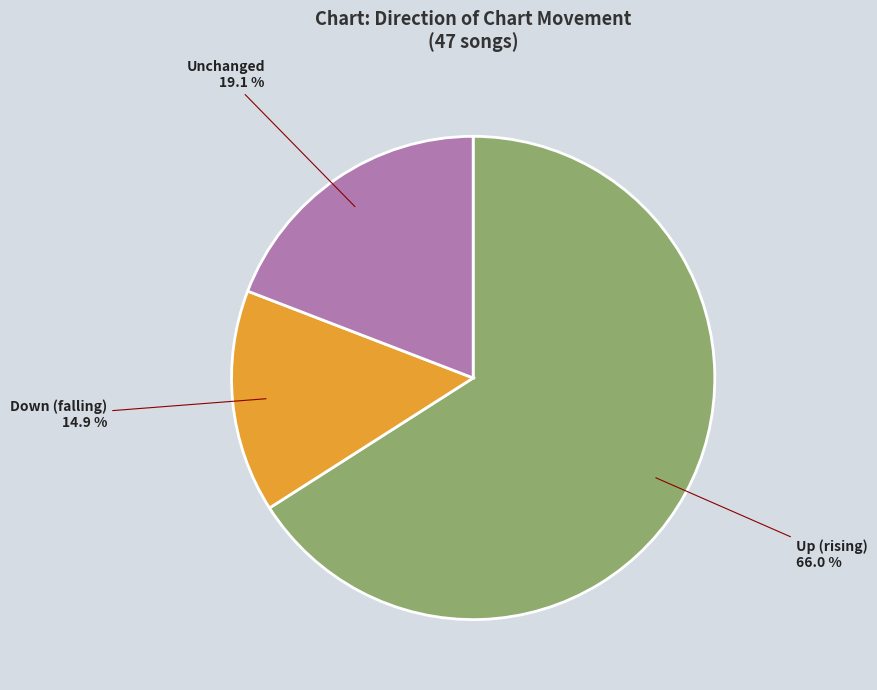

Is there a majority slice in this chart?

Yes